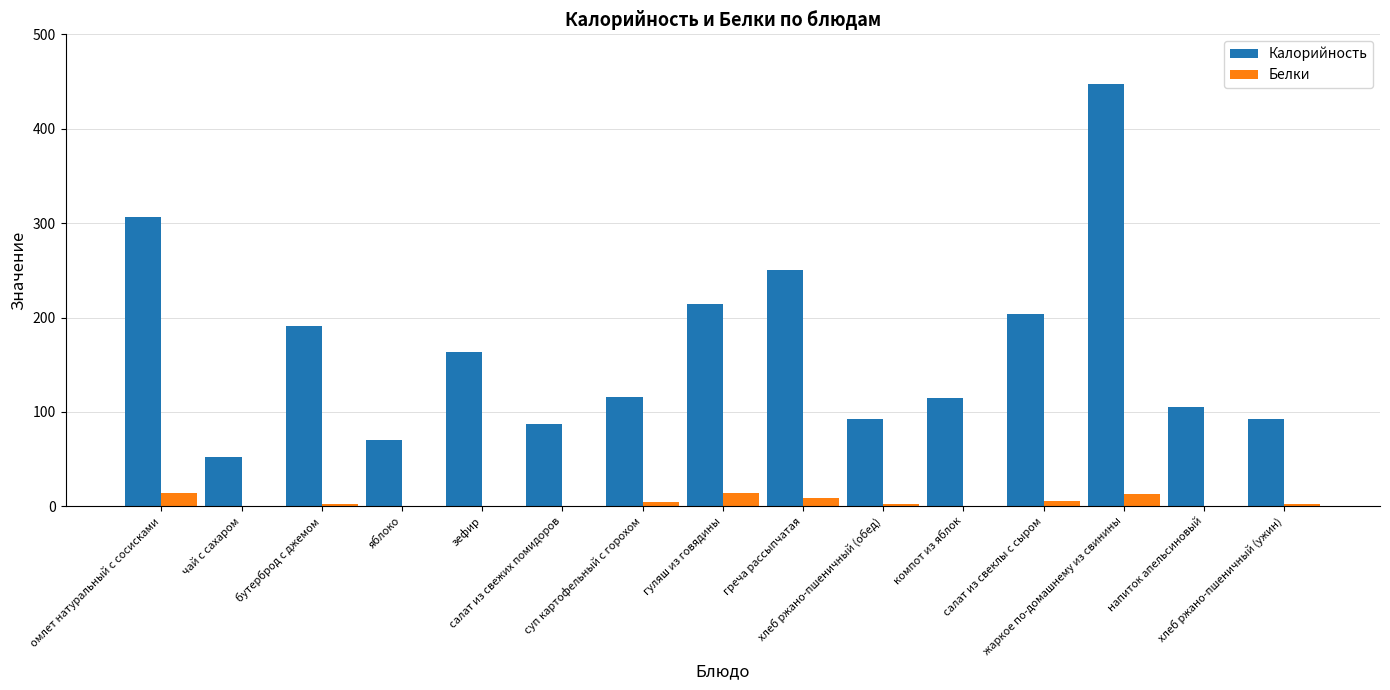

What is the sum of the Калорийность values at омлет натуральный с сосисками and греча рассыпчатая?

556.9